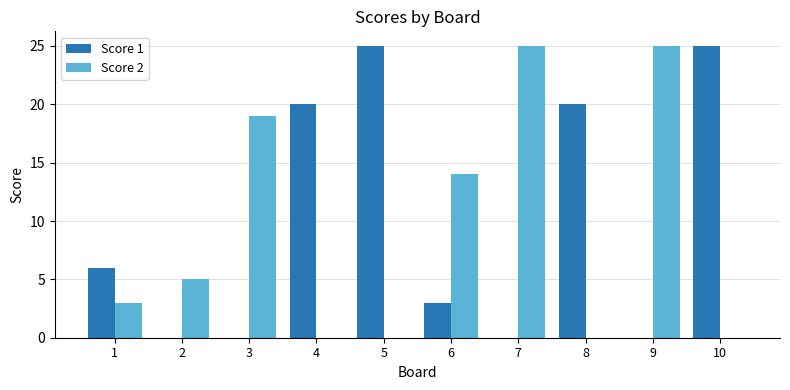

What is the highest value of the Score 1 series?

25